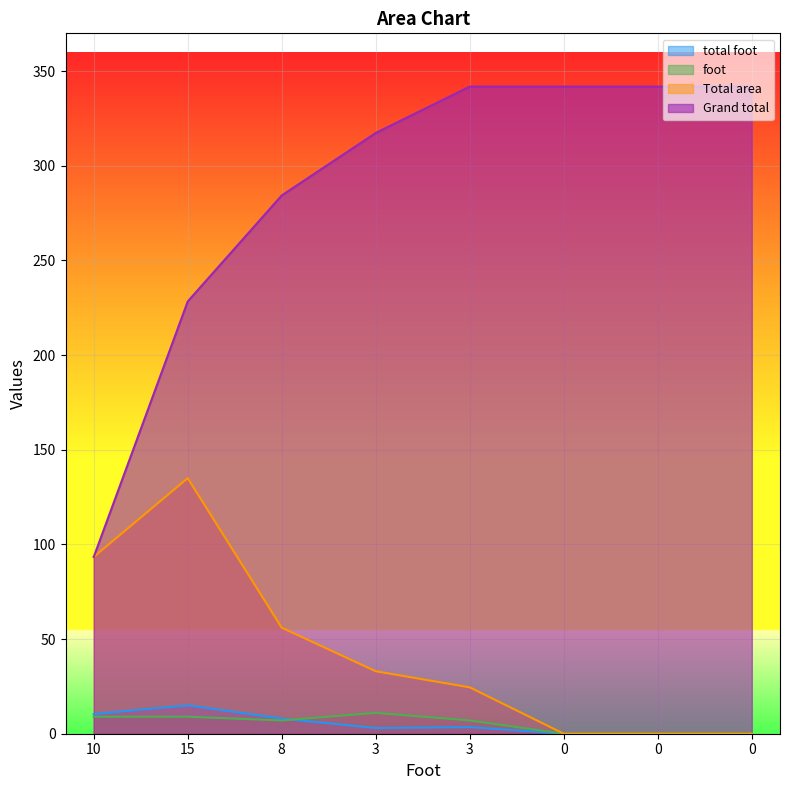

What is the difference between the highest and lowest values at 0?

341.9